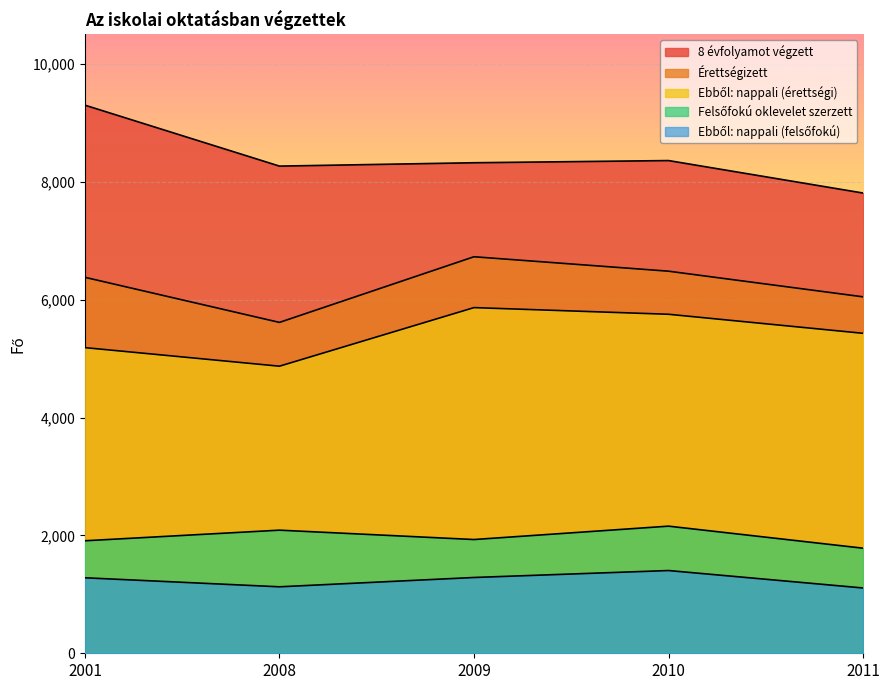

List the labels in order of Felsőfokú oklevelet szerzett value, largest first.

2010, 2008, 2009, 2001, 2011